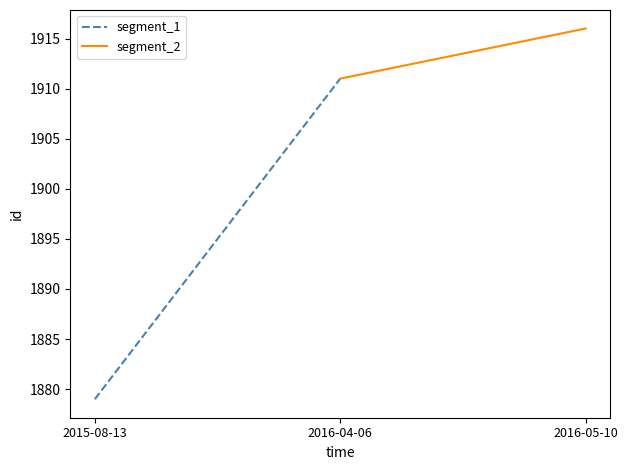

What is the label of the 2nd point from the left?

2016-04-06